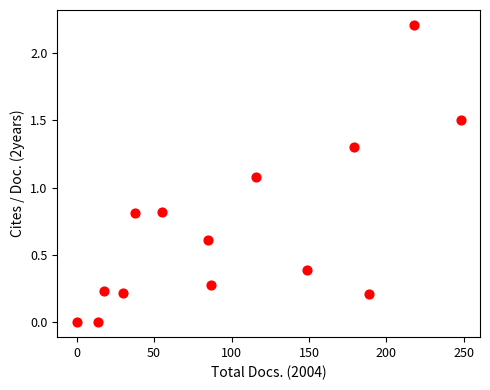

What Y value in the scatter plot is closest to 1?

1.1